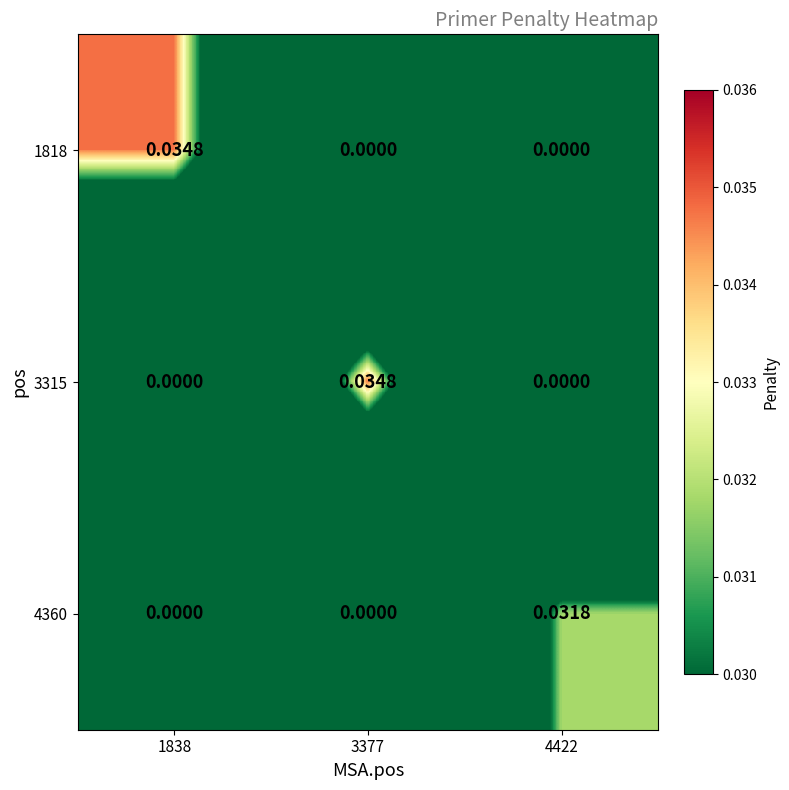

How many series are shown in this chart?

3